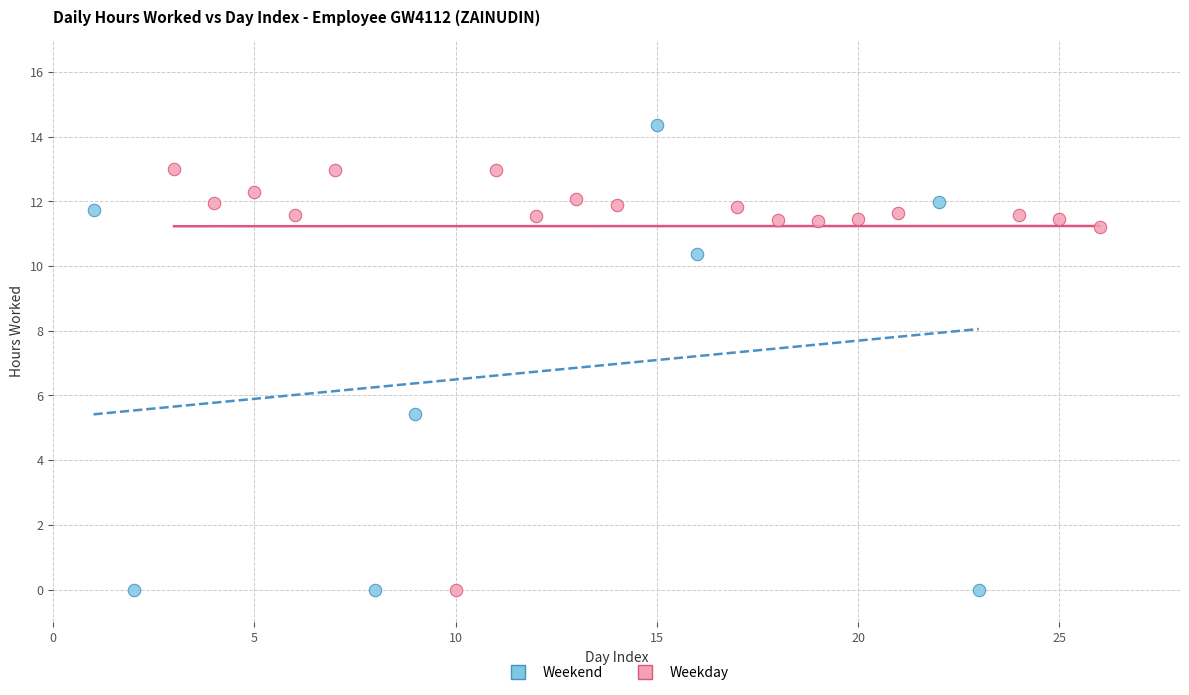

Which series contains the highest Y value?

Weekend